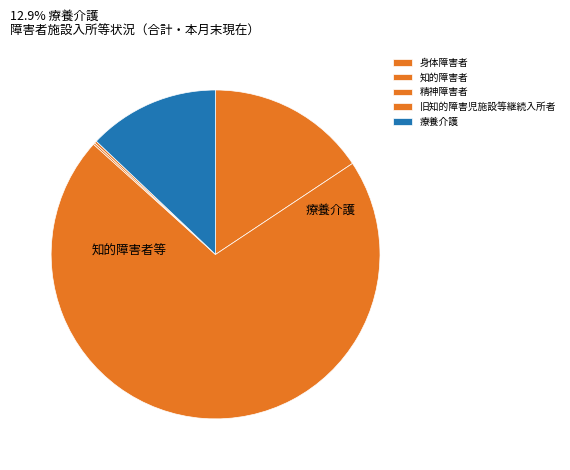

Is there a majority slice in this chart?

Yes